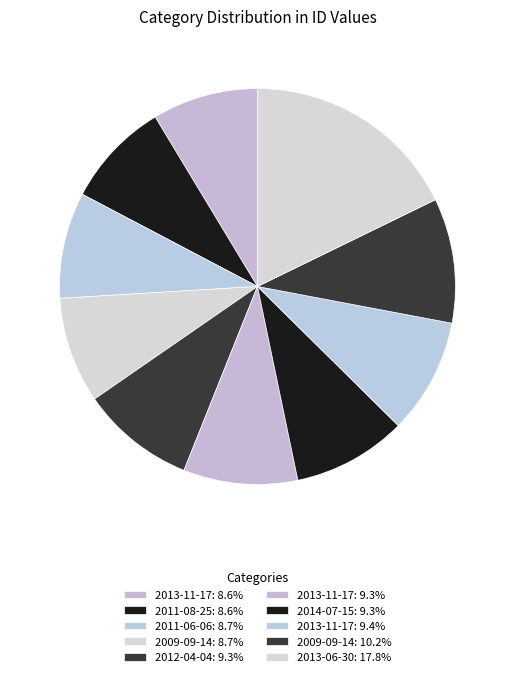

How many segments does this pie chart have?

10